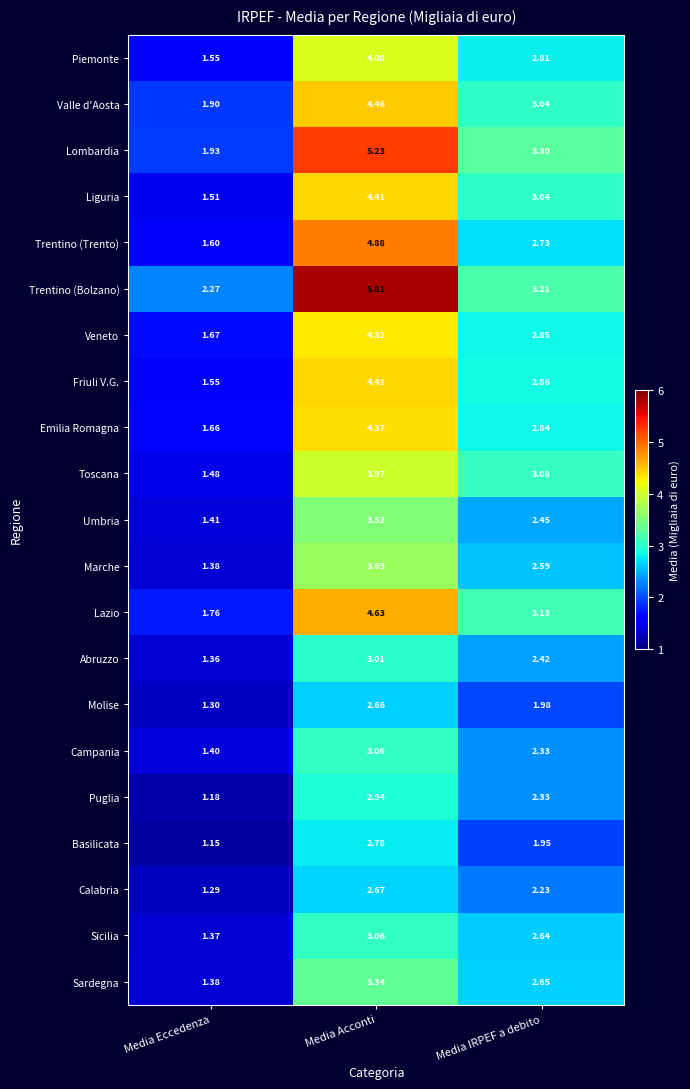

Which series has the largest range (max minus min)?

Trentino (Bolzano)